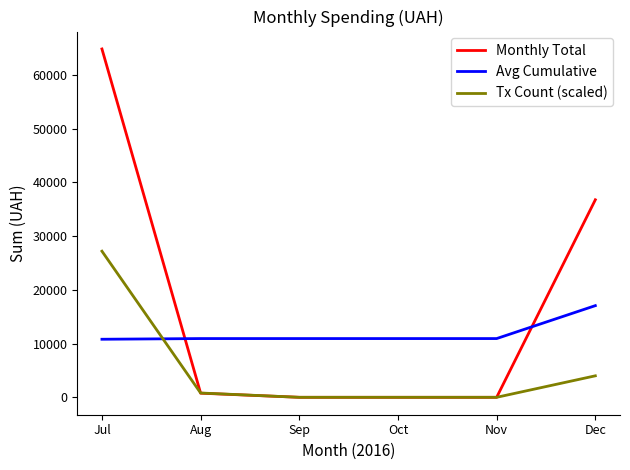

What is the difference between the highest and lowest values at Dec?

32772.0